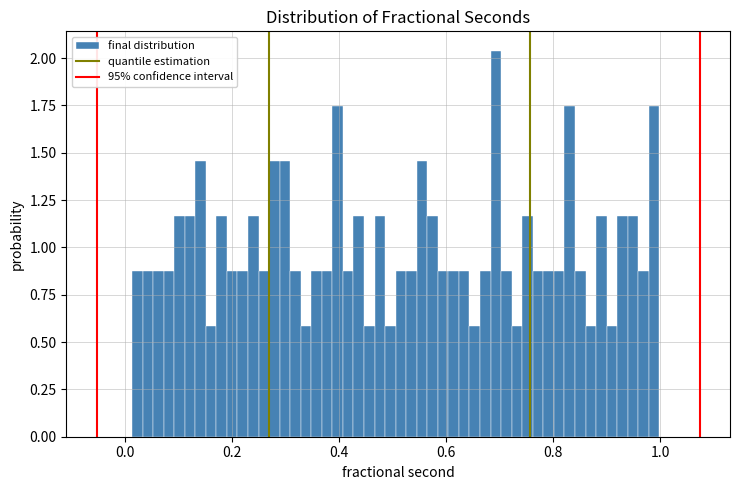

Around what value on the x-axis is the tallest bar? Give the approximate position of its centre, as read against the axis.

0.70